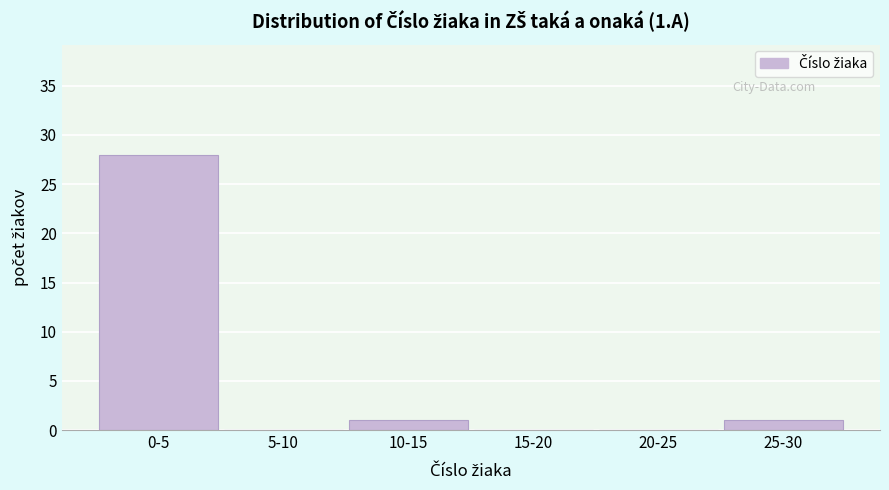

Reading right to left, what are all the values shown in this chart?

25-30=1	20-25=0	15-20=0	10-15=1	5-10=0	0-5=28